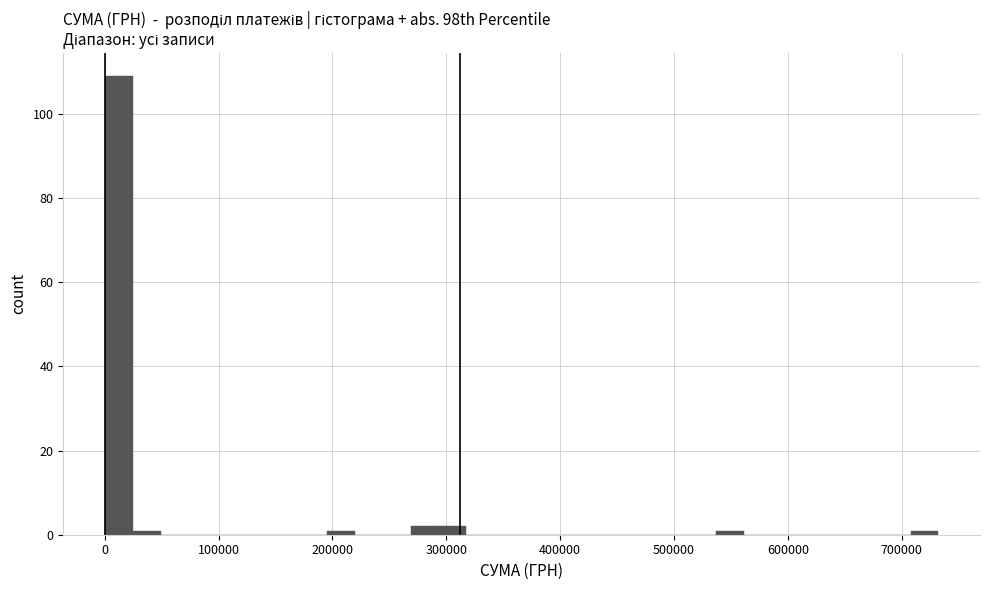

Read against the x-axis, roughly where is the centre of the tallest bar?

10000